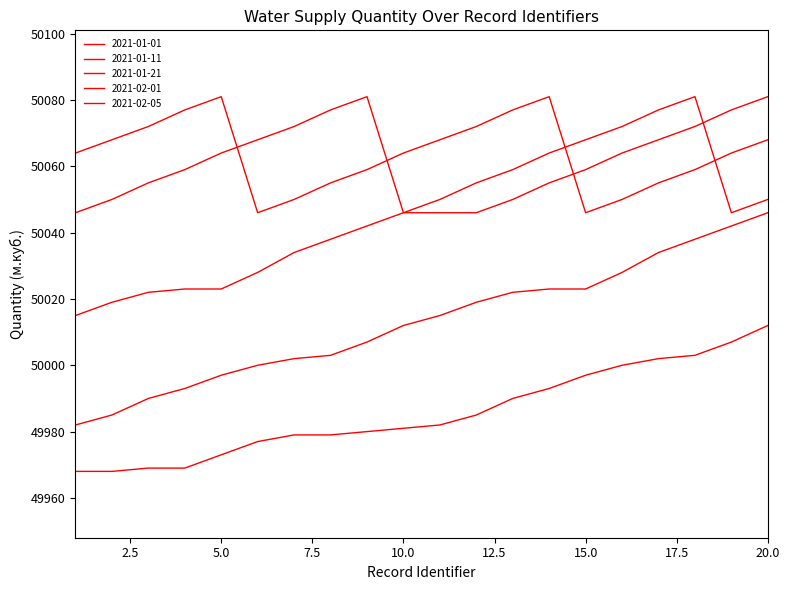

True or false: 2021-02-05 and 2021-01-11 cross at least once.

False